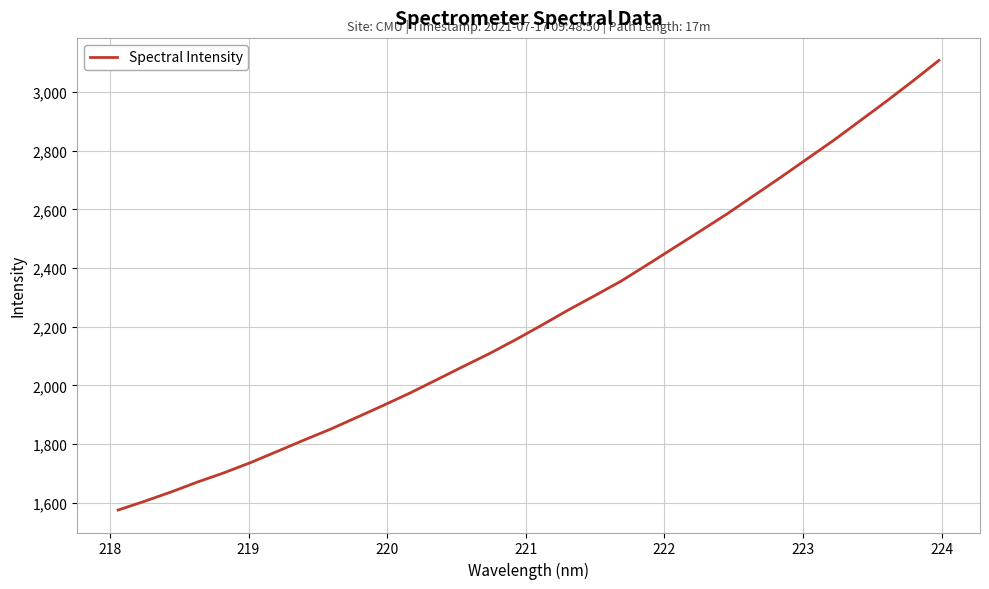

What is the minimum value shown in the chart?

1574.8